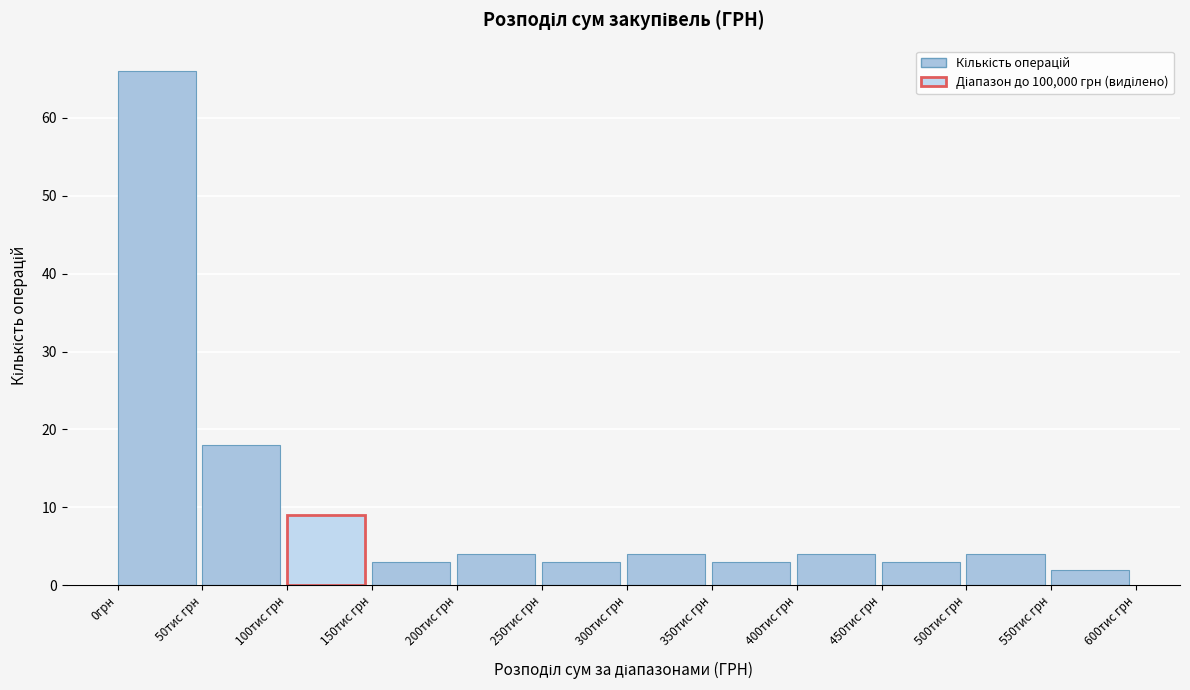

Reading left to right, extract all data points from this chart.

0грн=66	50тис грн=18	100тис грн=9	150тис грн=3	200тис грн=4	250тис грн=3	300тис грн=4	350тис грн=3	400тис грн=4	450тис грн=3	500тис грн=4	550тис грн=2